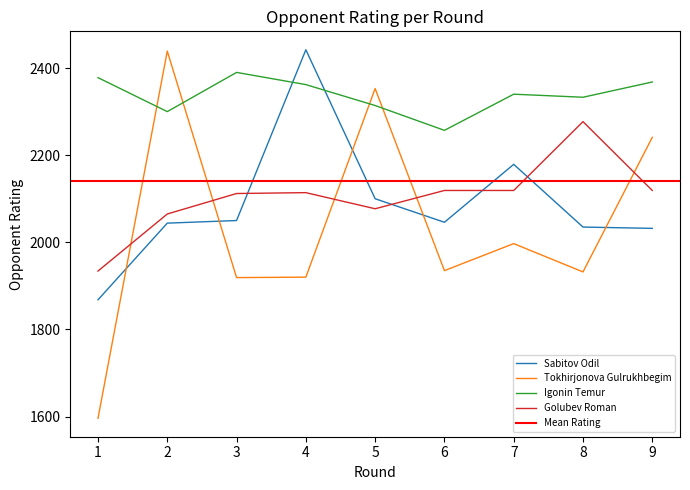

What is the sum of the Tokhirjonova Gulrukhbegim values at 9 and 2?

4680